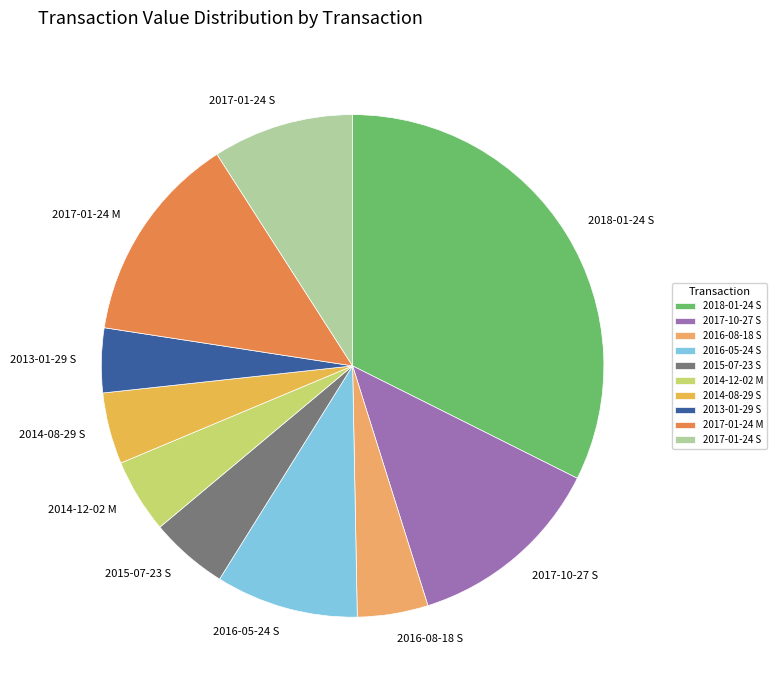

What is the ratio of the value at 2014-12-02 M to the value at 2018-01-24 S?

0.1